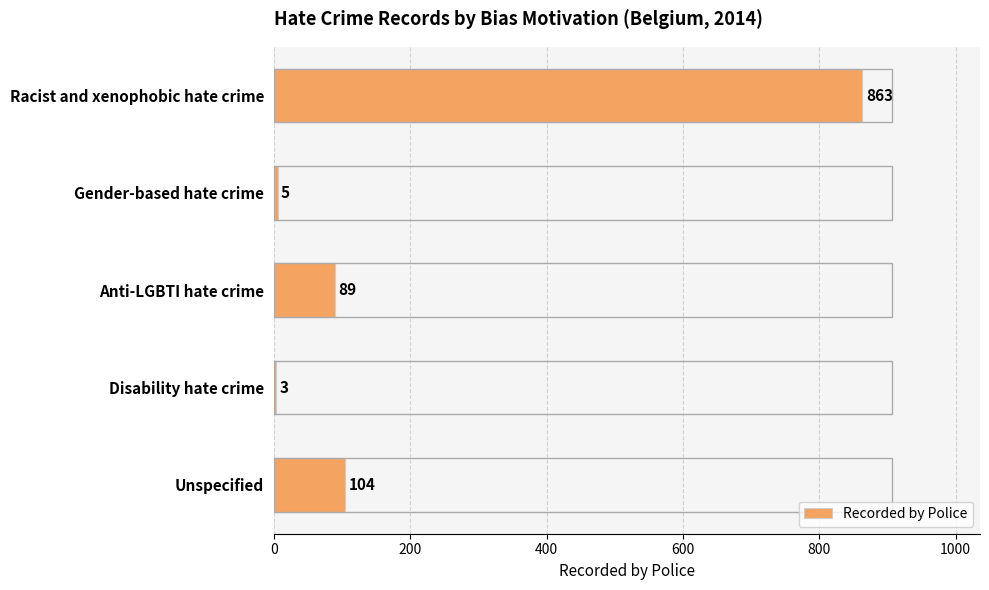

Reading bottom to top, list all the values displayed in this chart.

Unspecified=104	Disability hate crime=3	Anti-LGBTI hate crime=89	Gender-based hate crime=5	Racist and xenophobic hate crime=863